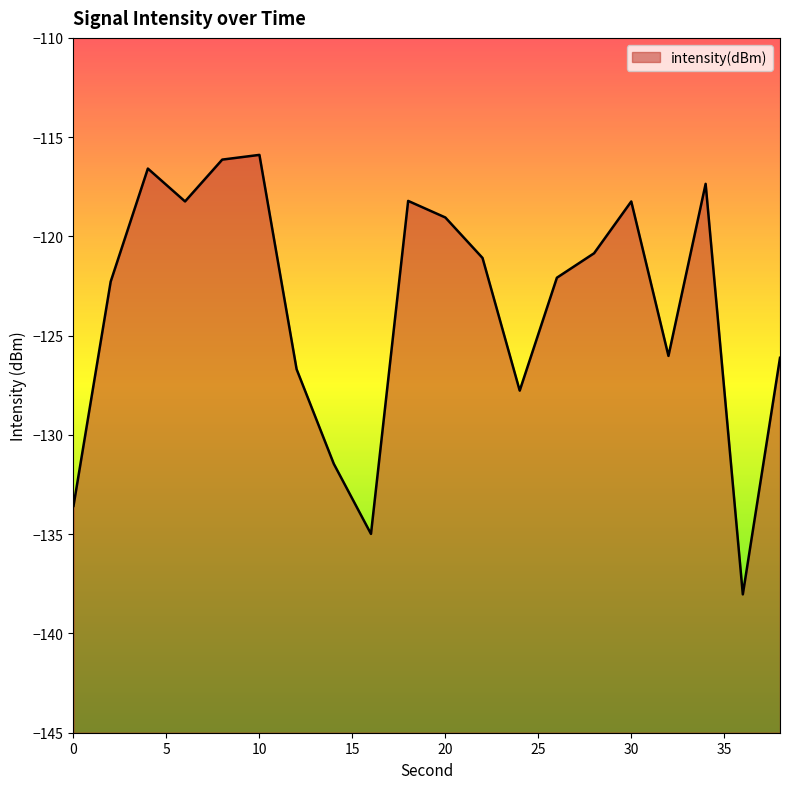

How many points are higher than both their immediate neighbors (excluding endpoints)?

5